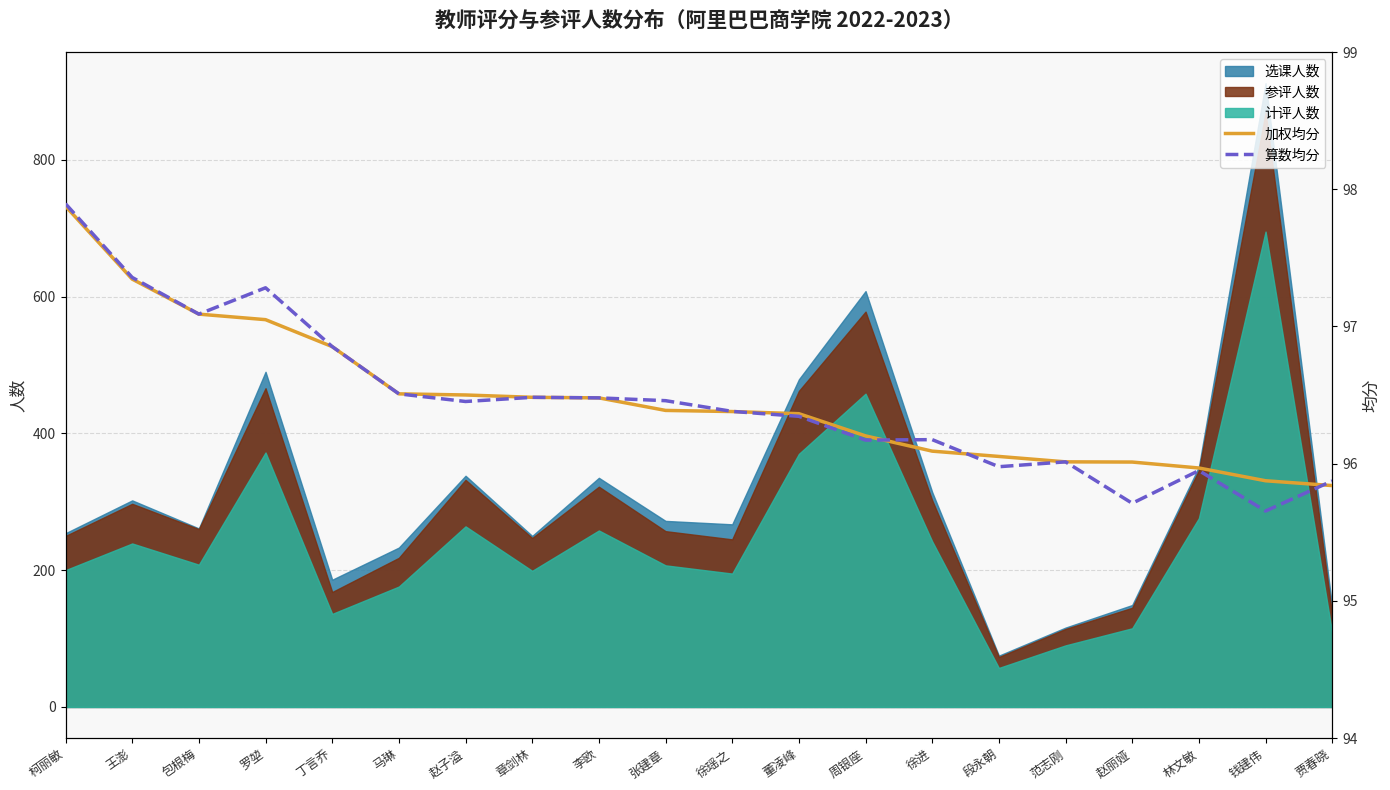

What is the difference between the second highest and minimum values in the 算数均分 series?

1.7